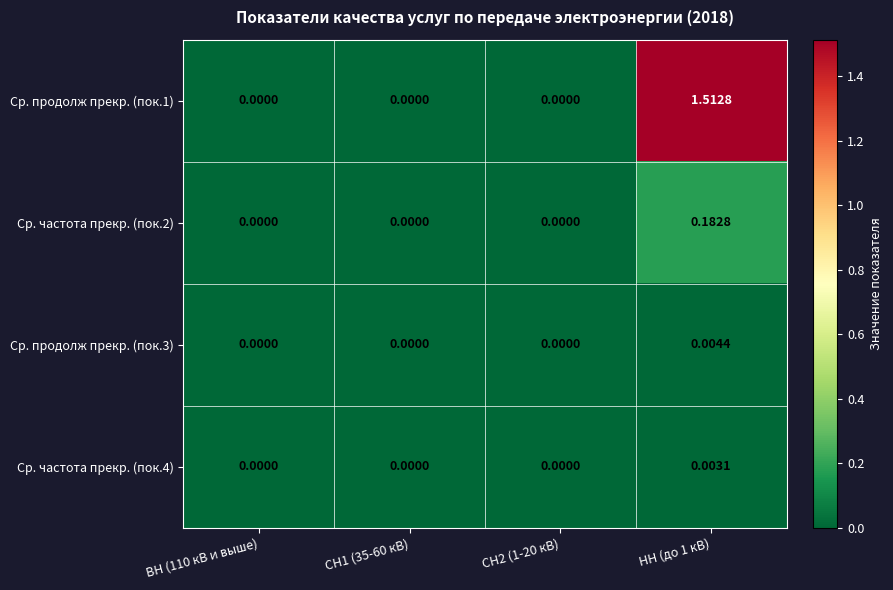

How many data points in Ср. частота прекр. (пок.2) are above 0?

1